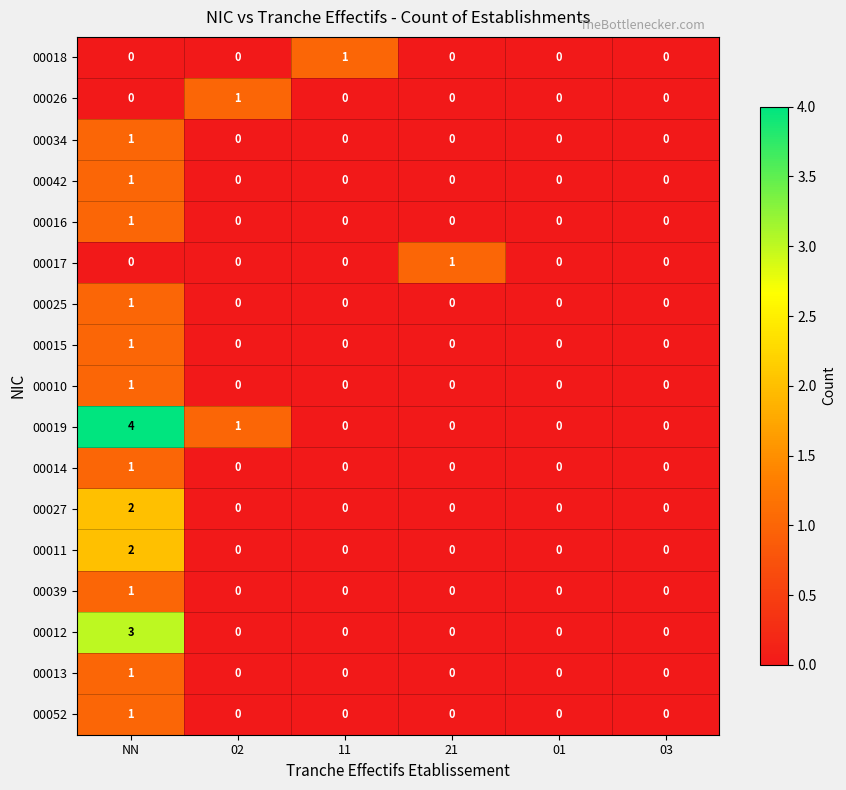

Count the 00026 values in the range 0 to 1.

6